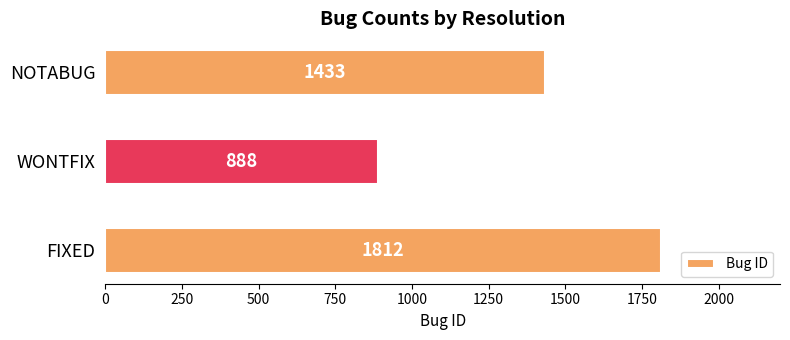

The value at NOTABUG is 1433. True or false?

True